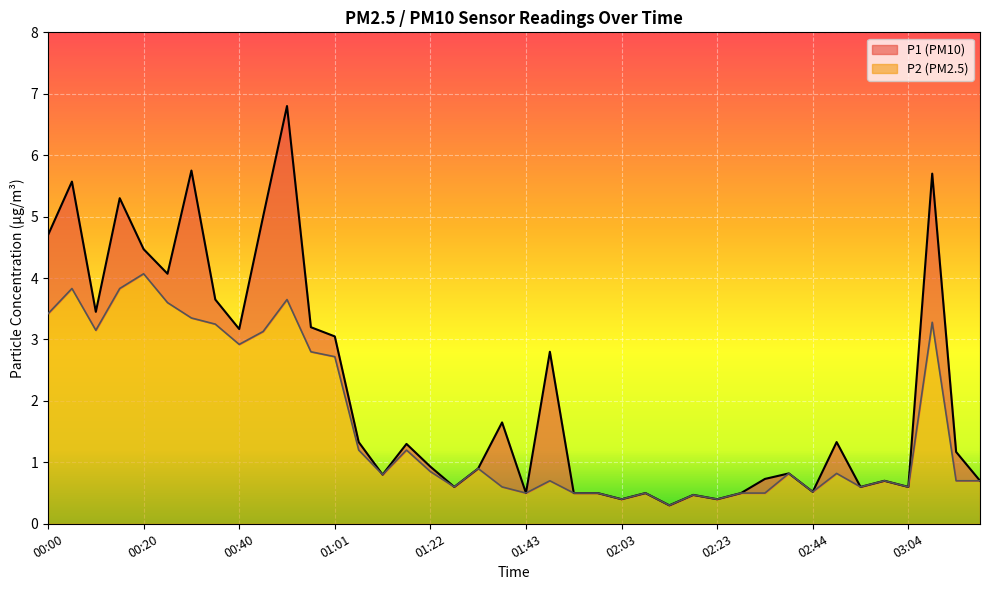

What is the difference between the maximum and minimum values in the P1 series?

6.5